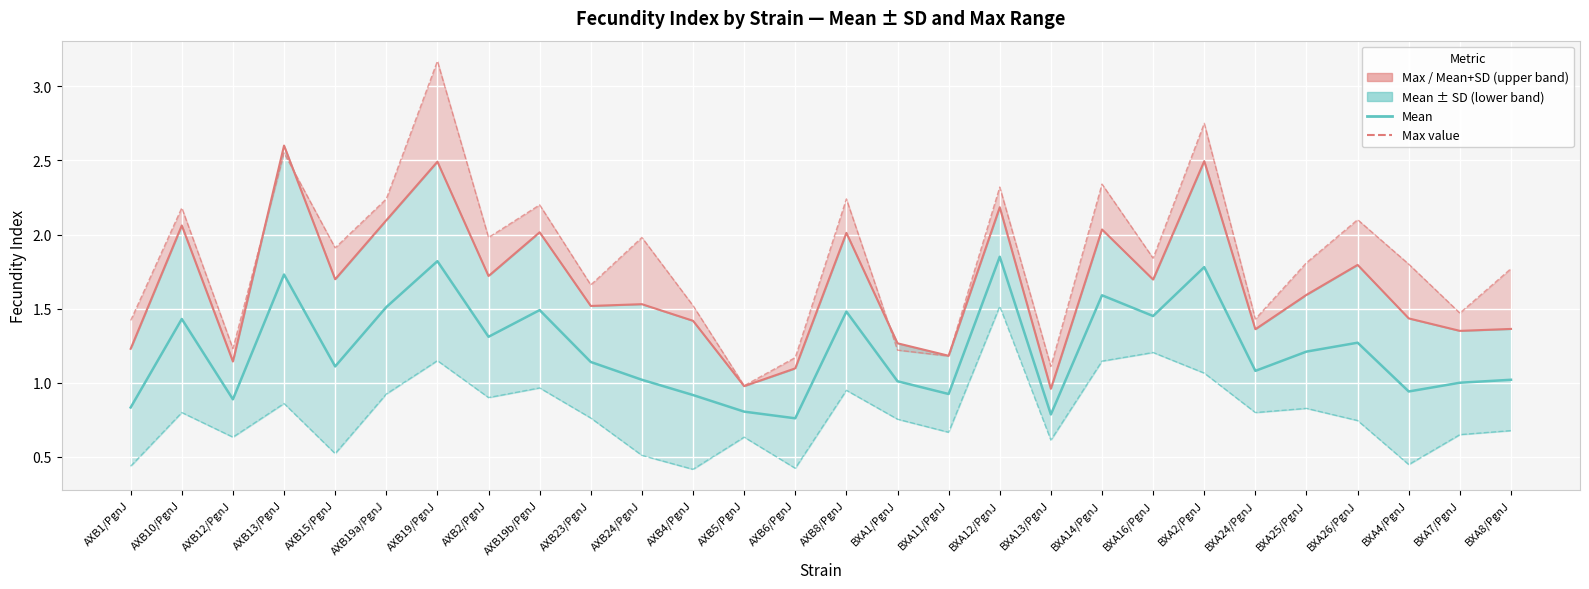

Which series has the widest spread of values?

Max value